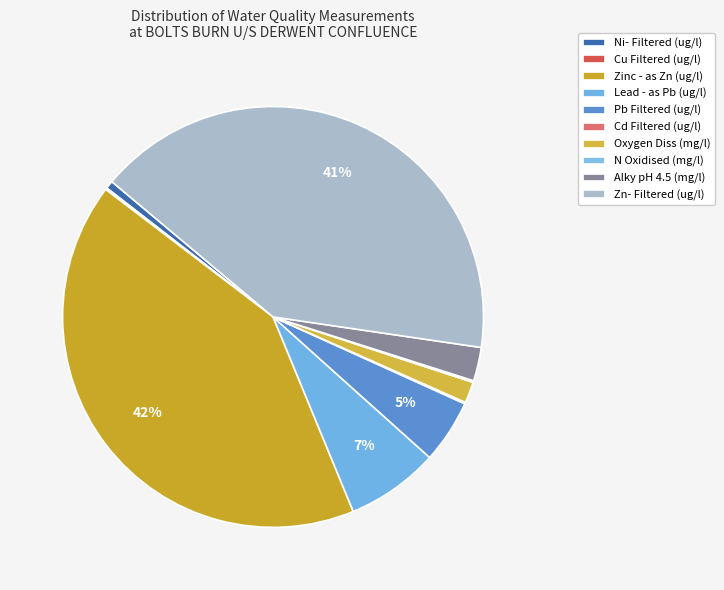

Count the number of slices in the pie.

10